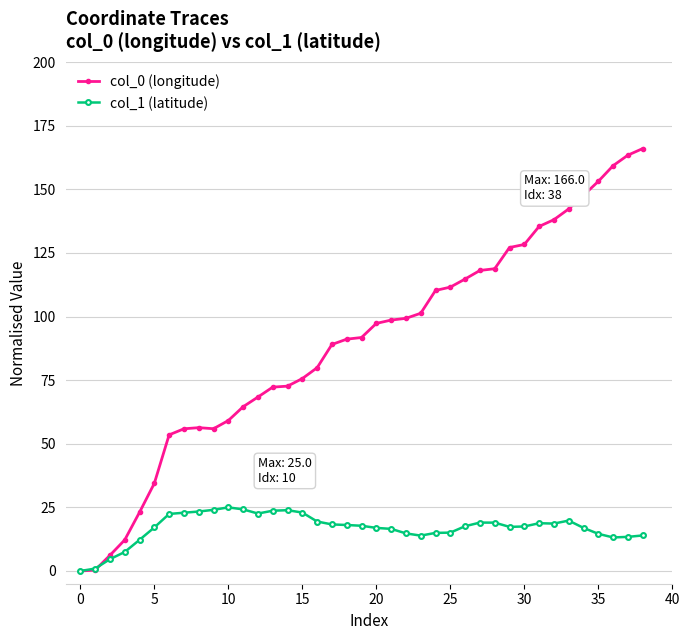

Rank the series by their maximum value, from highest to lowest.

col_0 (longitude), col_1 (latitude)